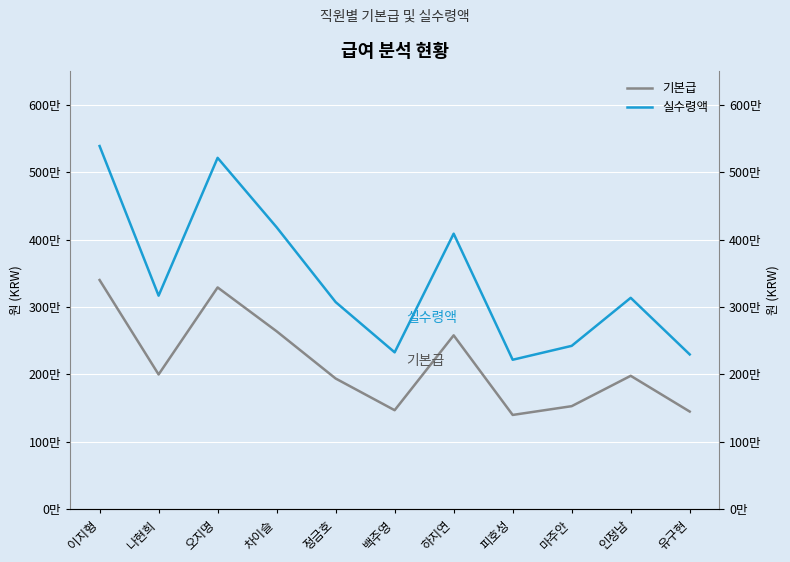

Where does the 실수령액 series first go above 3136000?

이지형